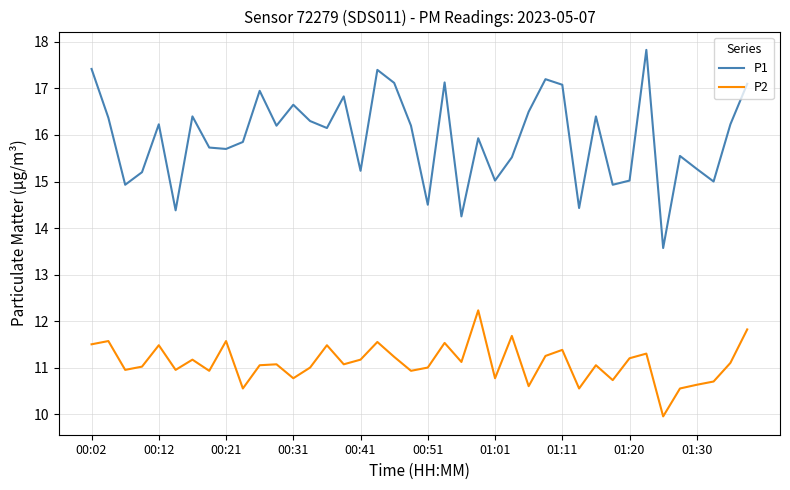

True or false: P2 and P1 cross at least once.

False